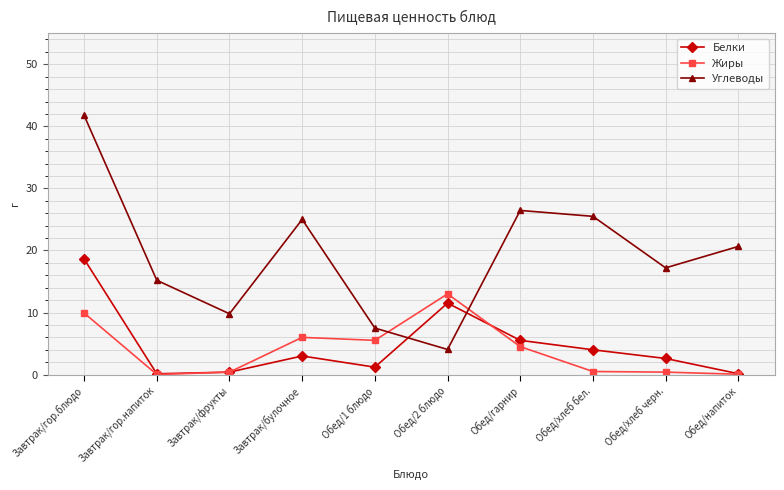

What is the average value of the Белки series?

4.7